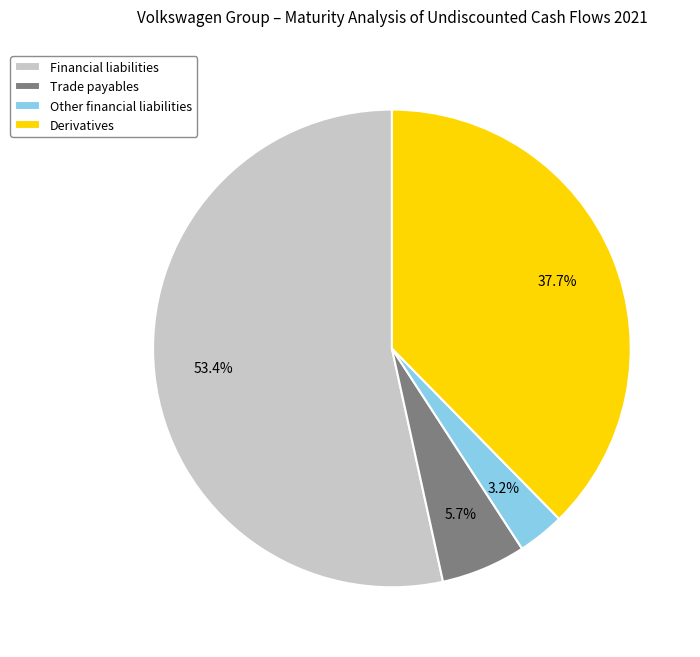

What is the smallest slice in the pie chart?

Other financial liabilities